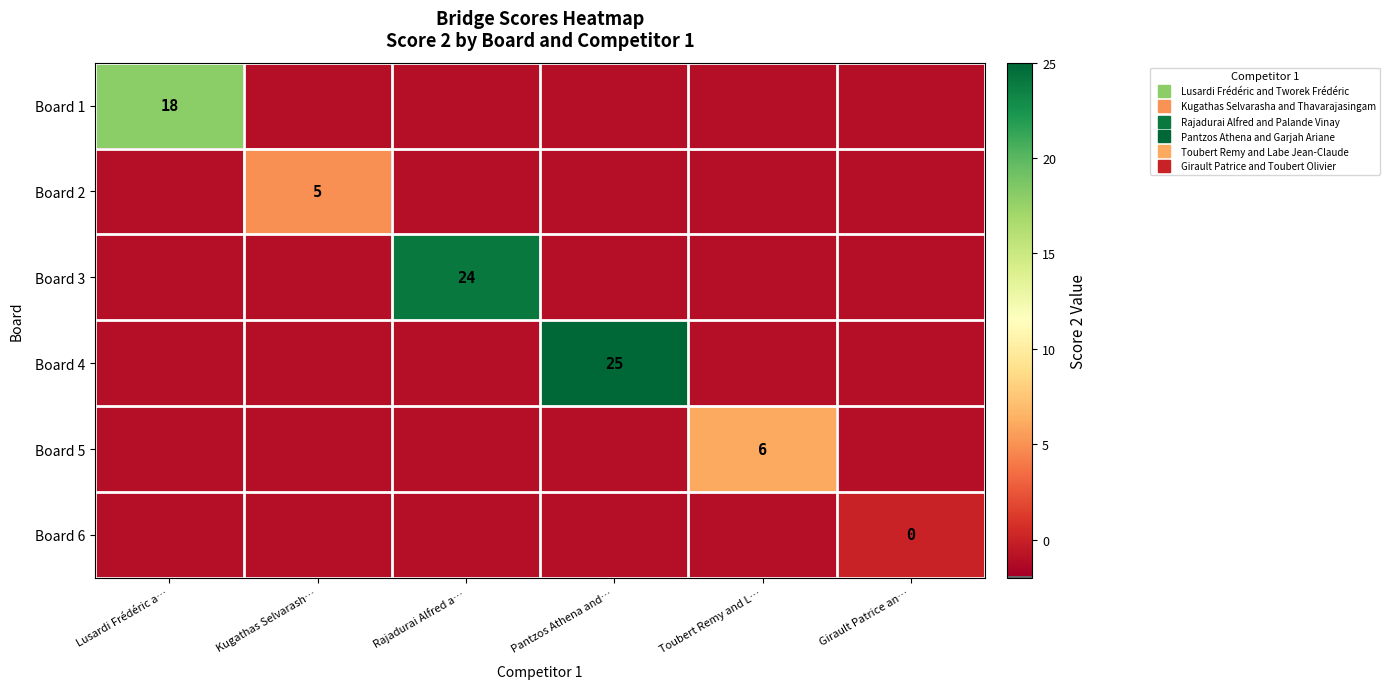

What is the difference between the highest and lowest values at Lusardi Frédéric a…?

19